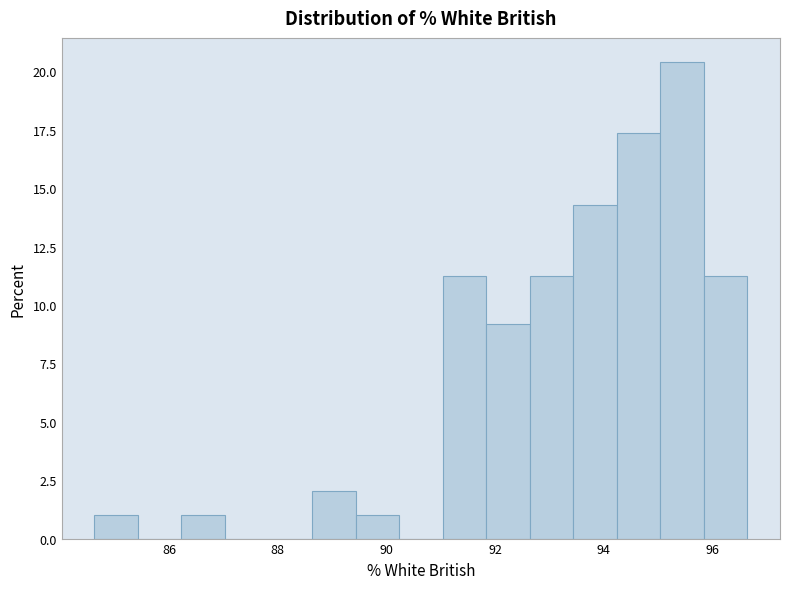

Reading left to right, list every bar in this chart as the range it spans on the x-axis followed by its height. Neither the bar edges nor the heights are printed on the chart, so give them approximately, as read against the axes.

84.6 to 85.4: 1.0
85.4 to 86.2: 0
86.2 to 87.0: 1.0
87.0 to 87.8: 0
87.8 to 88.6: 0
88.6 to 89.4: 2.0
89.4 to 90.2: 1.0
90.2 to 91.0: 0
91.0 to 91.8: 11.0
91.8 to 92.6: 9.0
92.6 to 93.4: 11.0
93.4 to 94.2: 14.5
94.2 to 95.0: 17.5
95.0 to 95.8: 20.5
95.8 to 96.6: 11.0